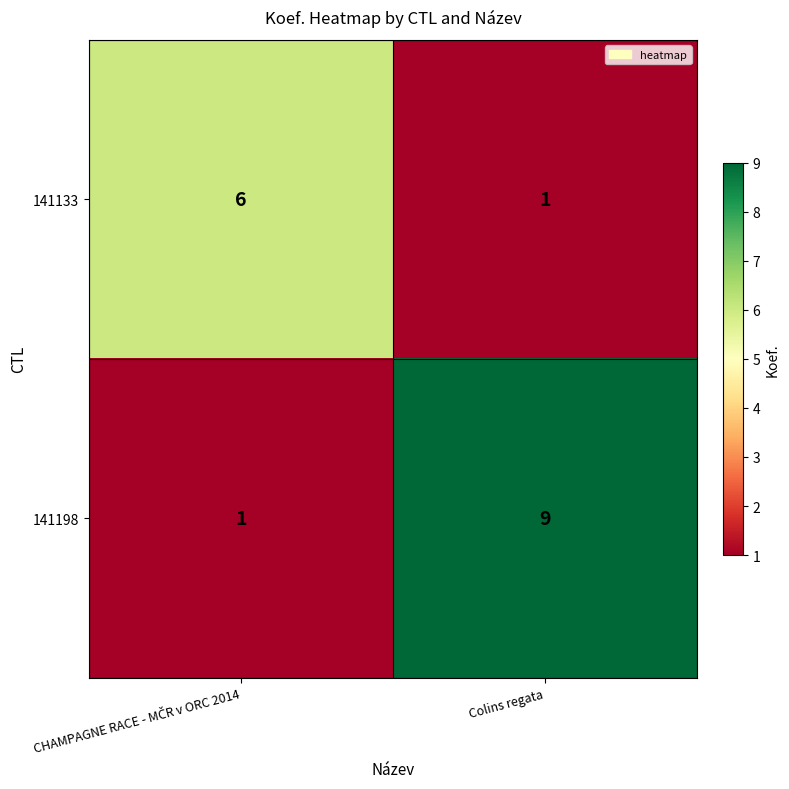

Which series has the largest total across all categories?

141198